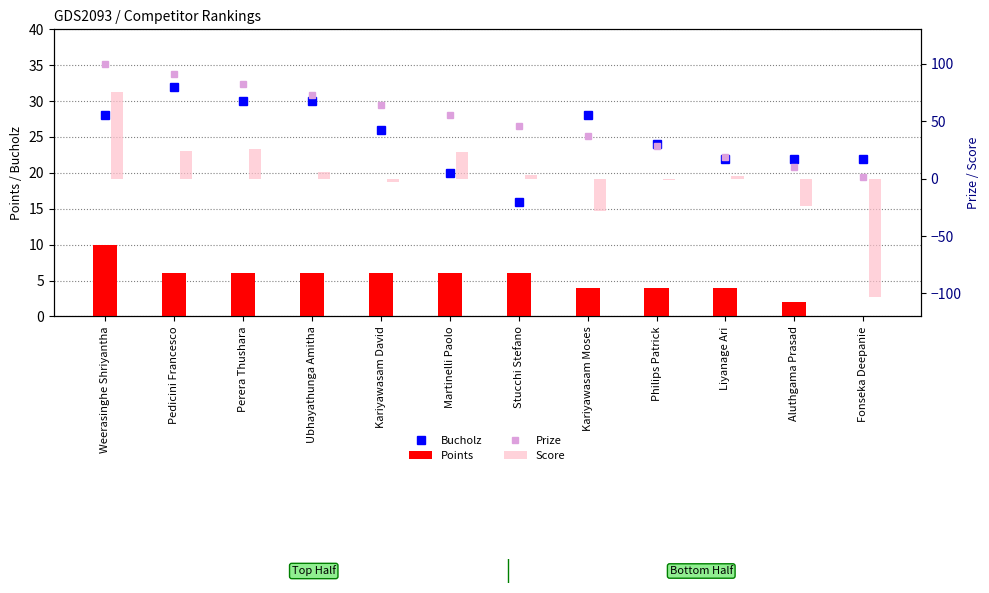

At which category is the sum across all series the highest?

Weerasinghe Shriyantha